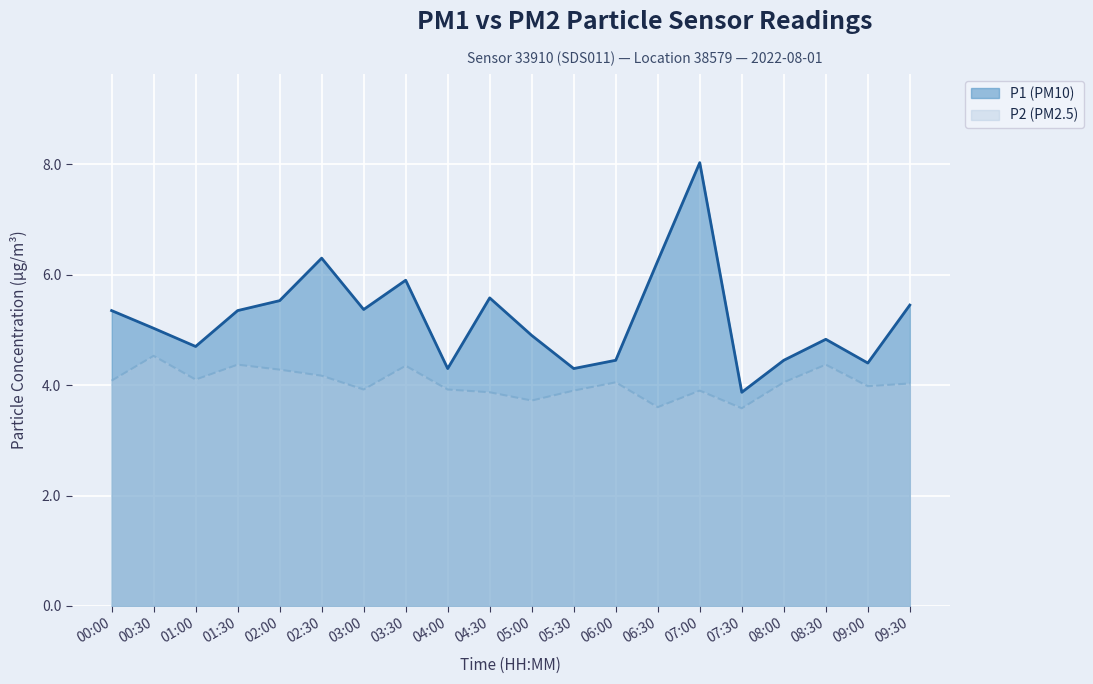

True or false: P1 and P2 intersect in this chart.

False